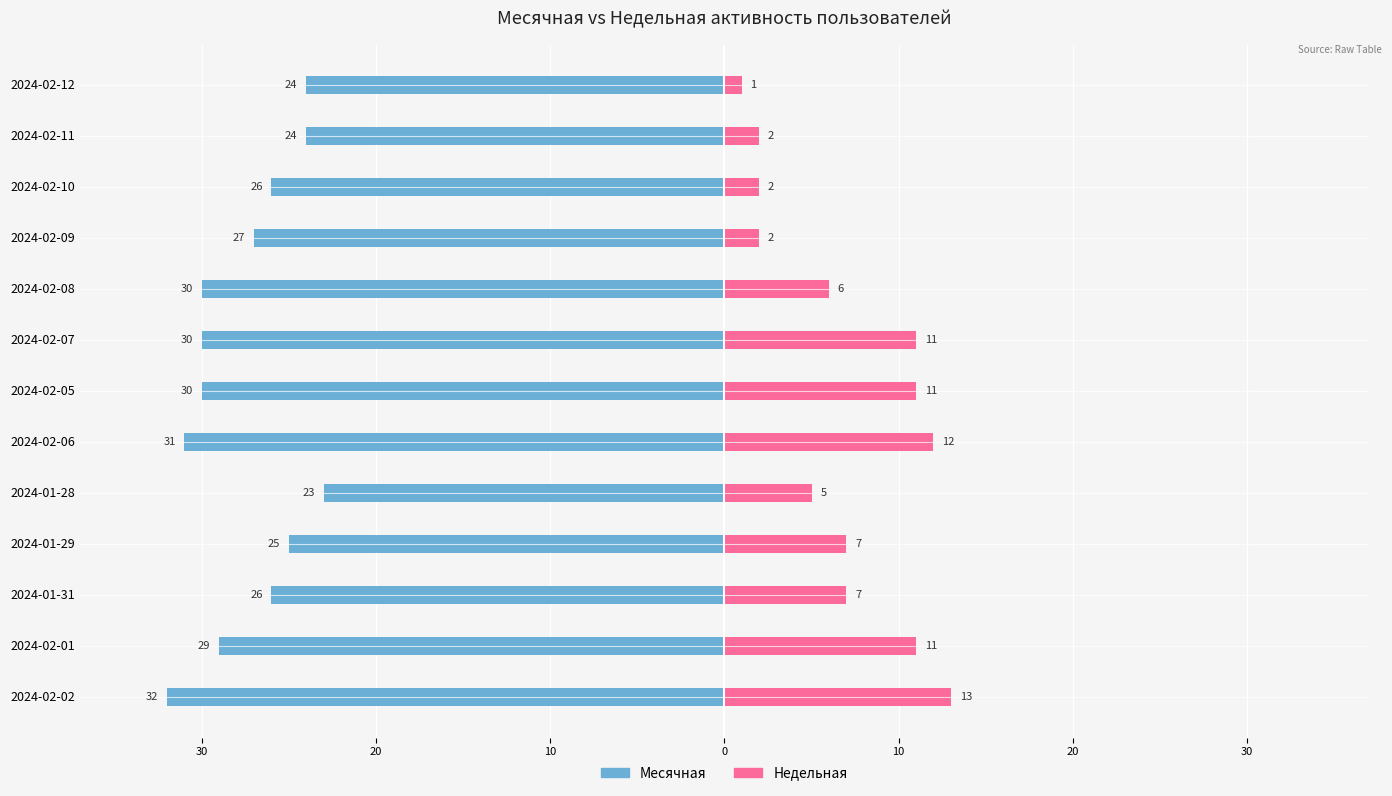

Between 2024-01-29 and 2024-02-05, which is larger?

2024-01-29